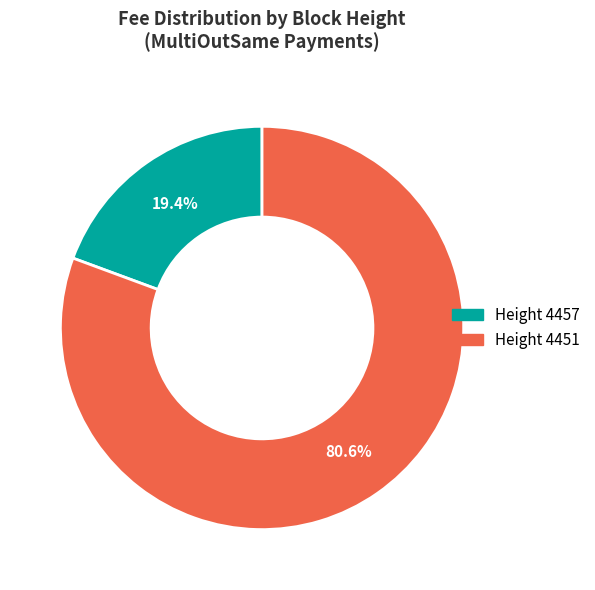

Is there any slice that represents more than half of the pie?

Yes